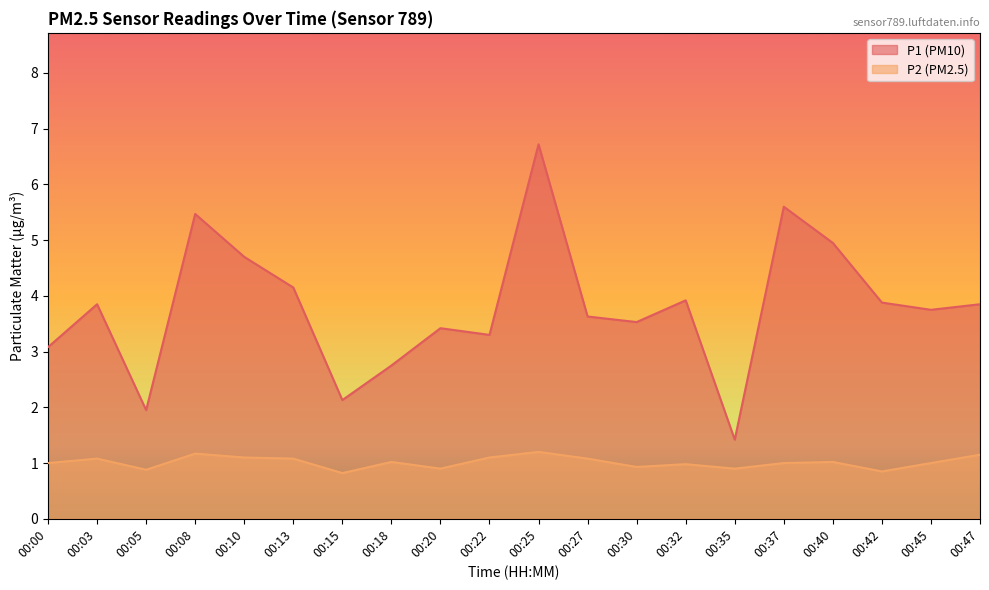

What is the sum of all P1 values?

76.0